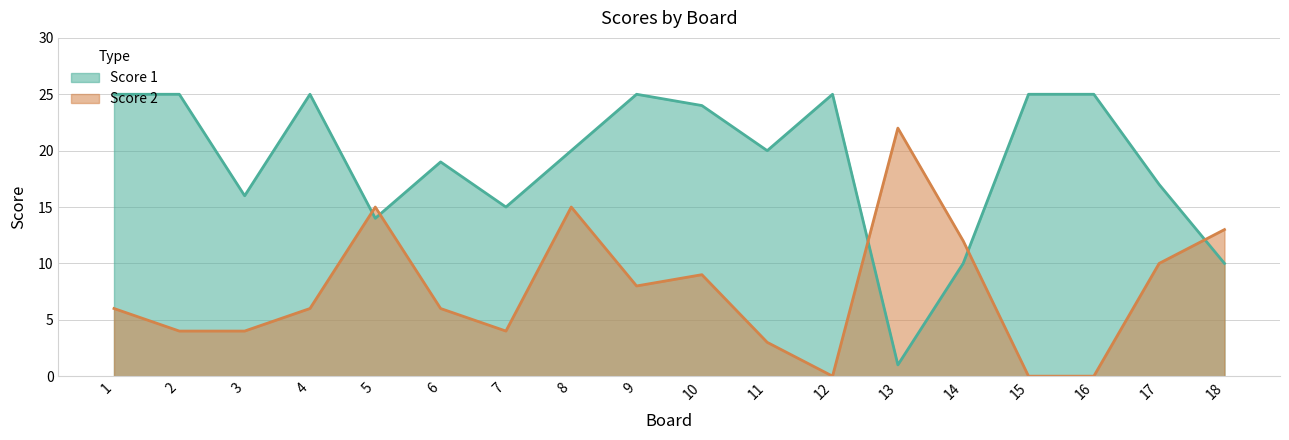

Is it true that Score 1 equals 20 at 11?

True